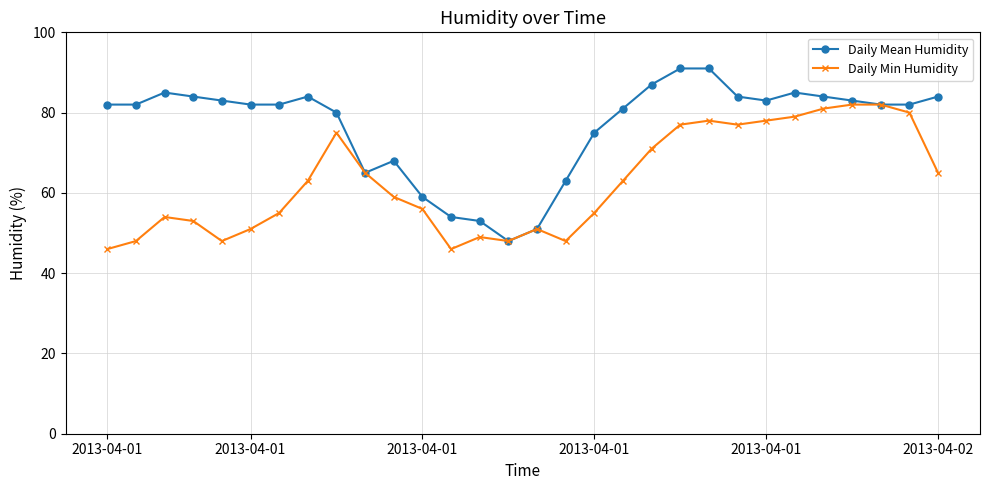

Count the number of data series in this chart.

2